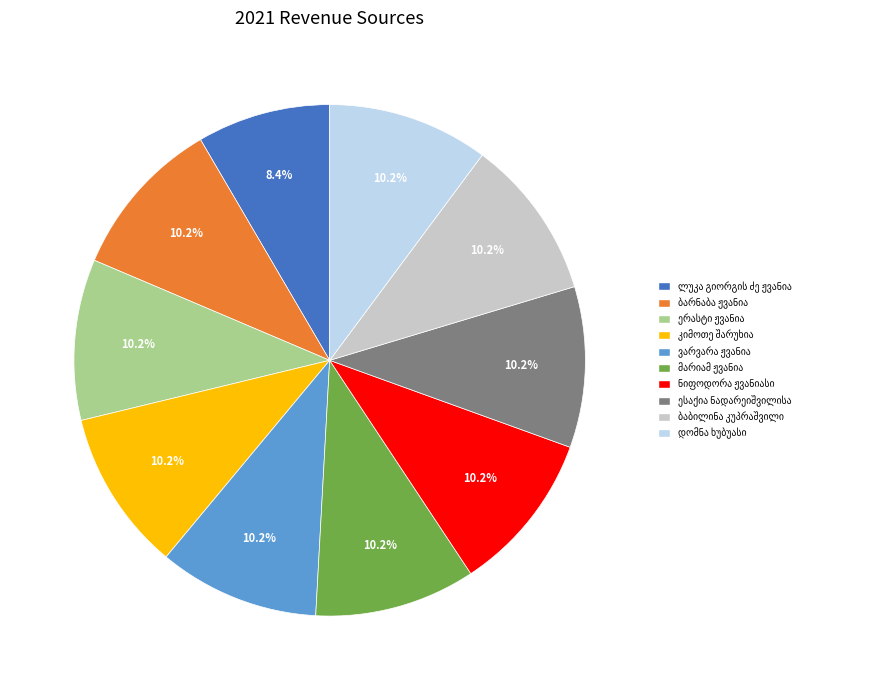

Is there any slice that represents more than half of the pie?

No